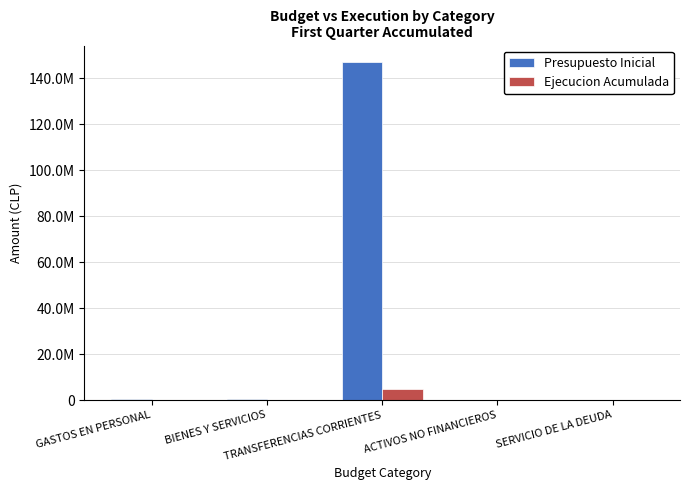

Does the chart contain stacked bars?

No